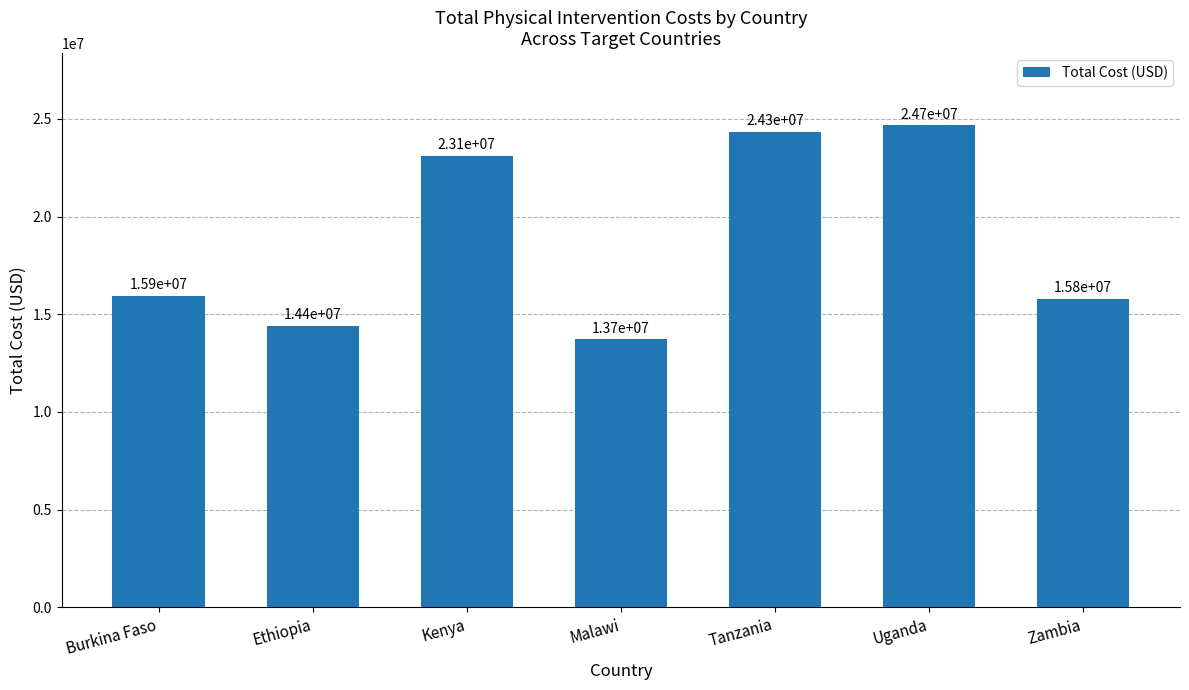

Is it true that the value at Zambia is 15788896?

True